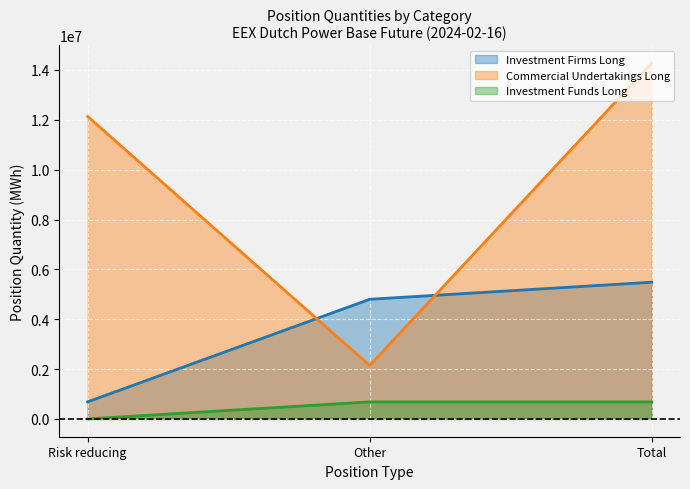

How many lines are shown in the chart?

3